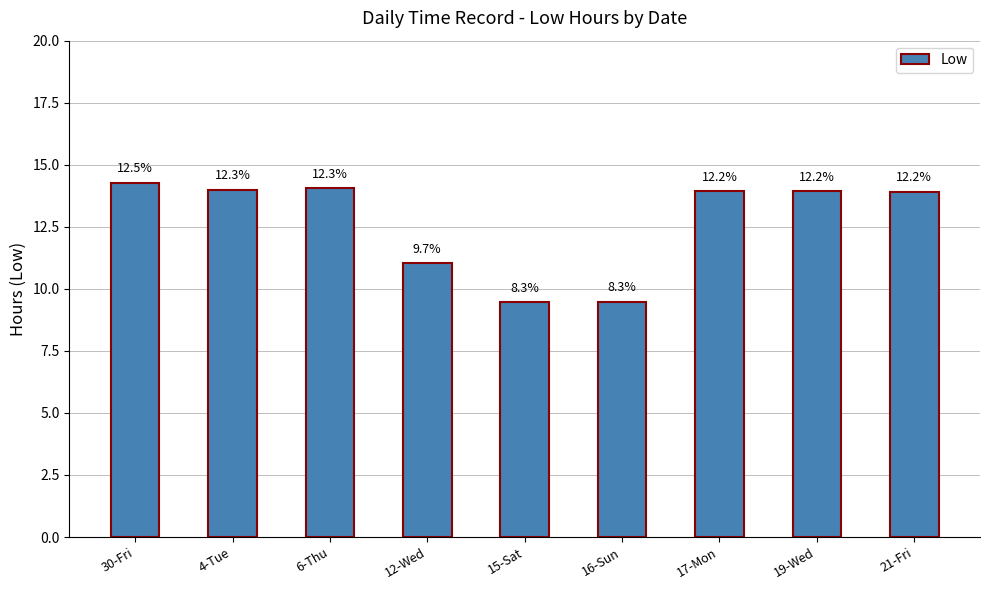

True or false: the data shows 14.0 at 4-Tue.

True